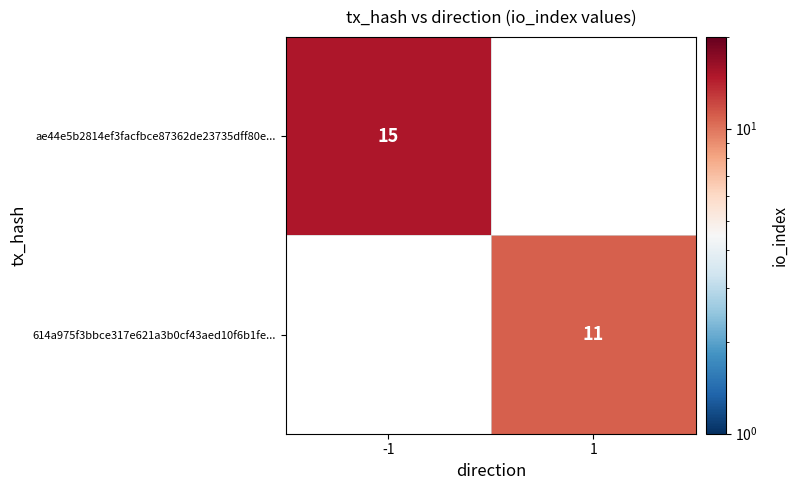

True or false: ae44e5b2814ef3facfbce87362de23735dff80e... has a value of 15 at -1.

True